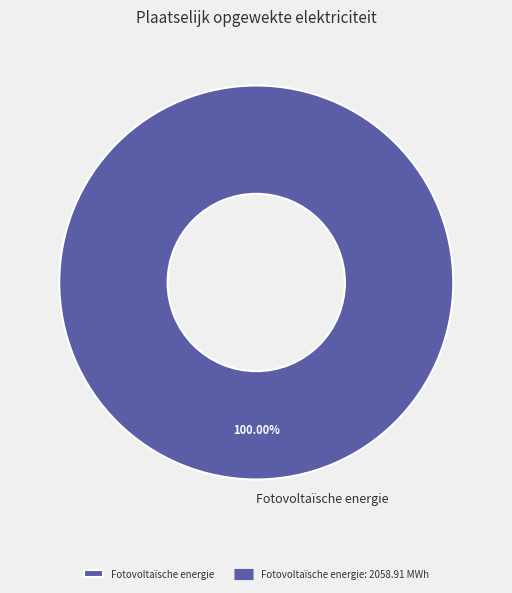

How many slices are in this pie chart?

1